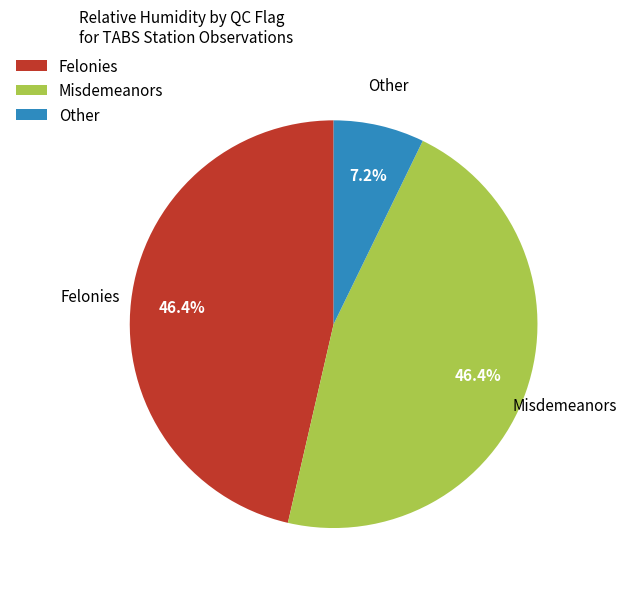

Does any single category account for the majority?

No